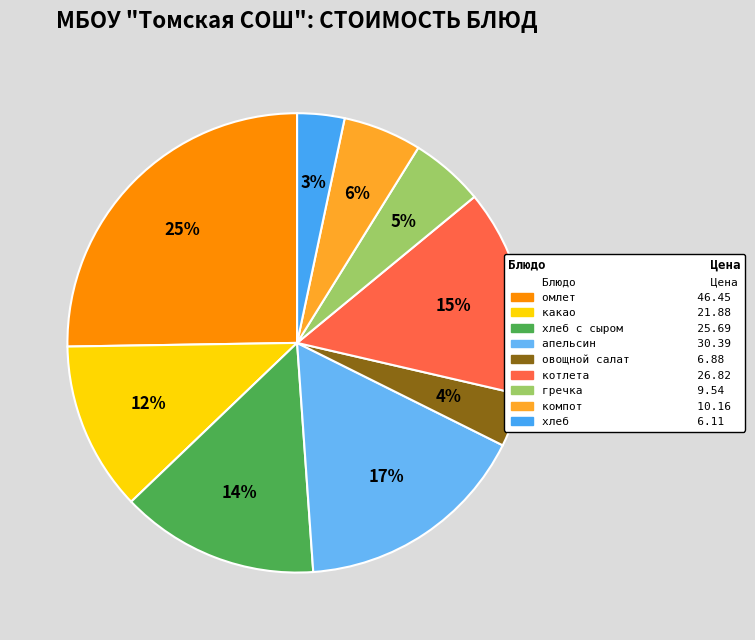

How many segments does this pie chart have?

9